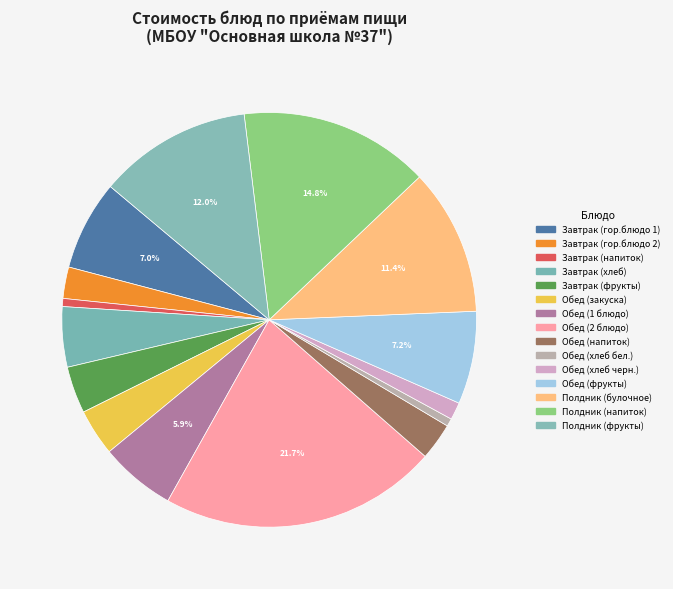

What percentage is the Завтрак (хлеб) slice, to the nearest percent?

5%